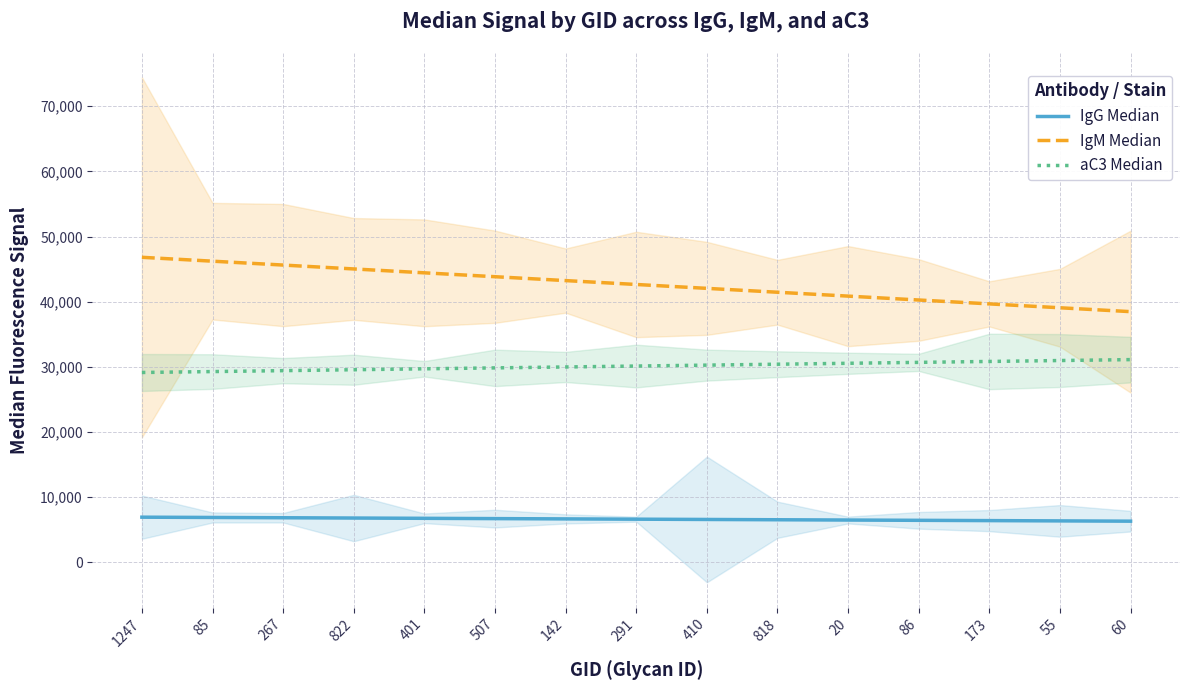

What is the maximum value for IgG Median?

6921.7